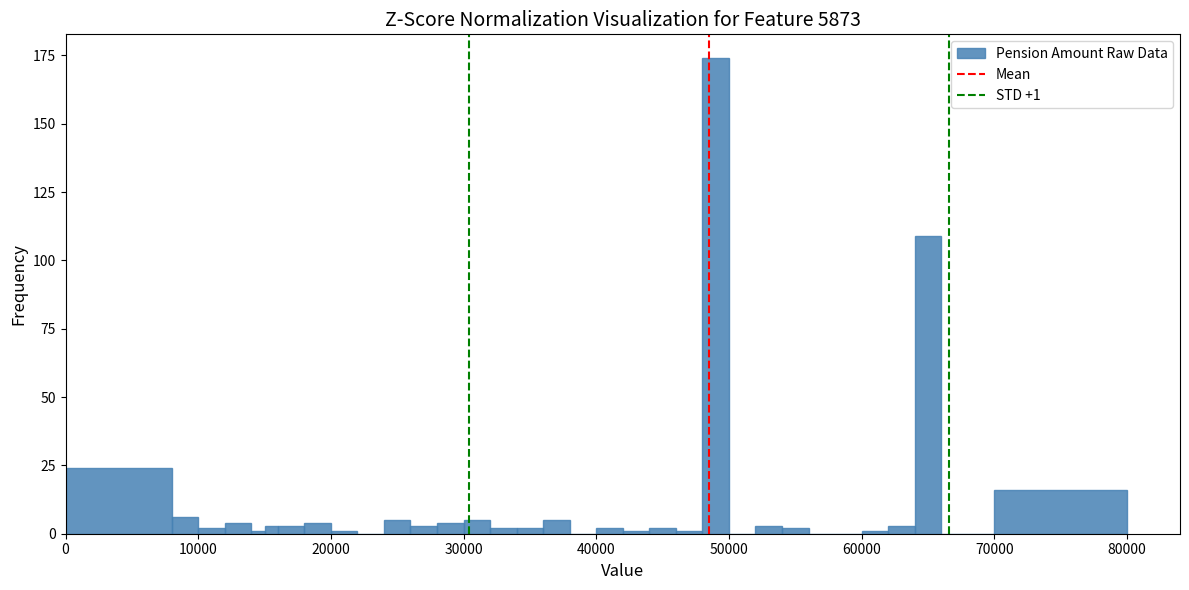

Read against the x-axis, roughly where is the centre of the tallest bar?

49000